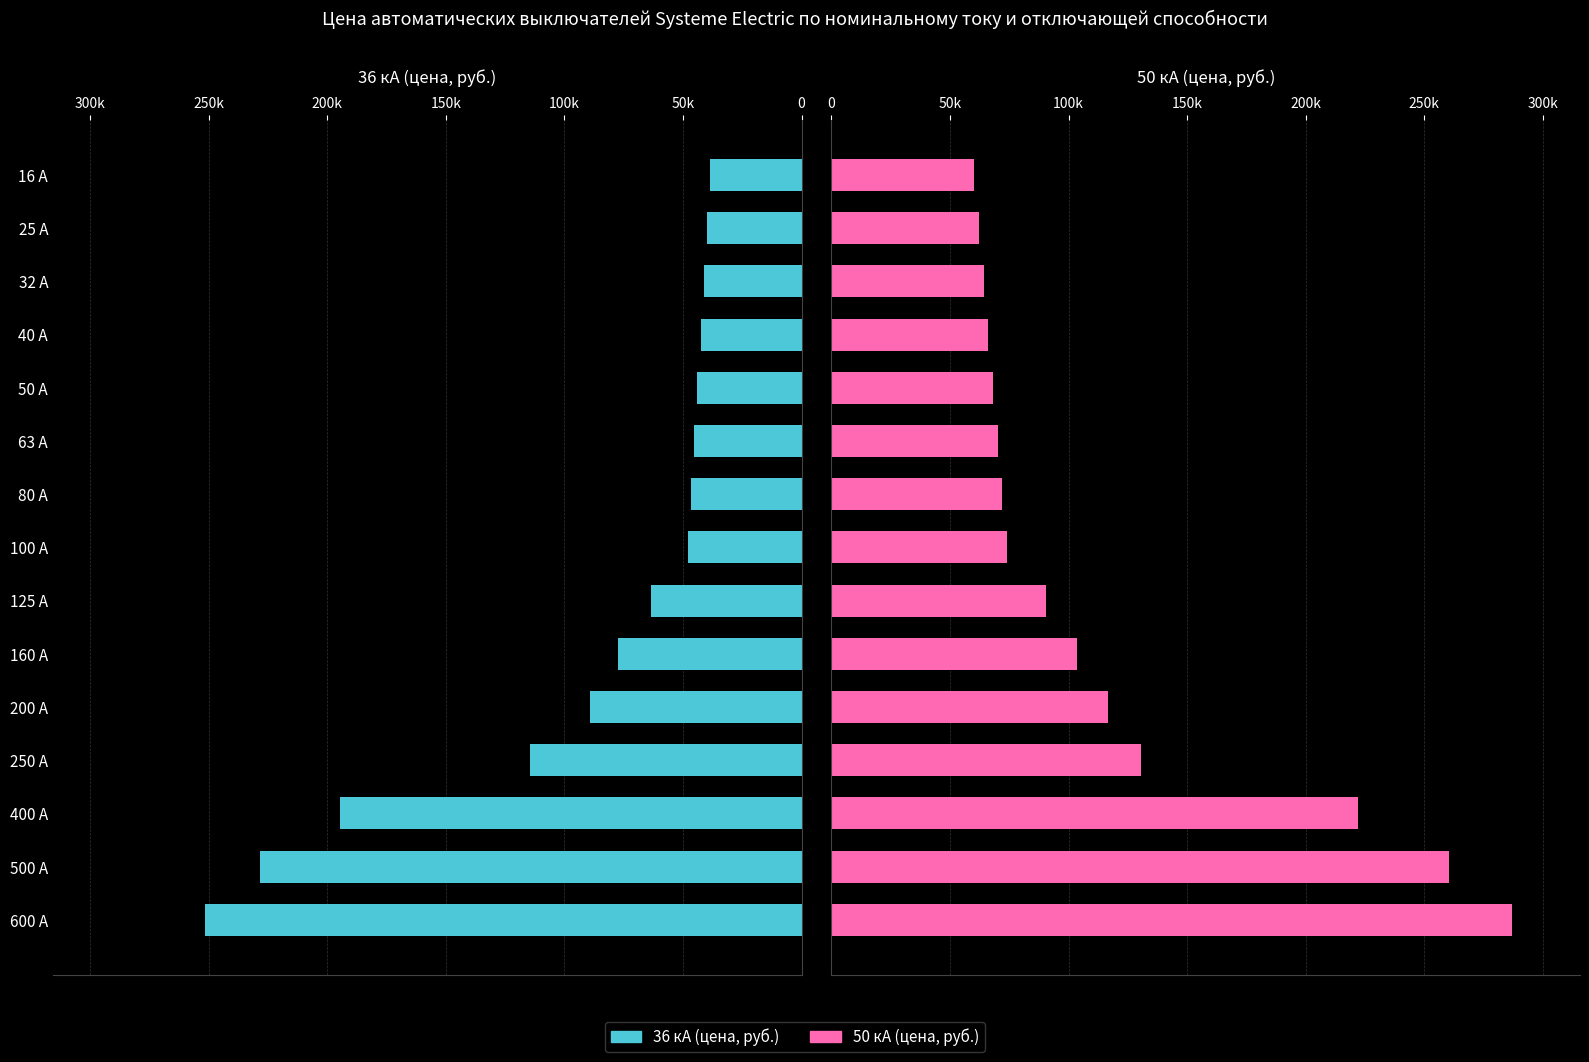

Which series has the largest range (max minus min)?

50 кА (цена, руб.)